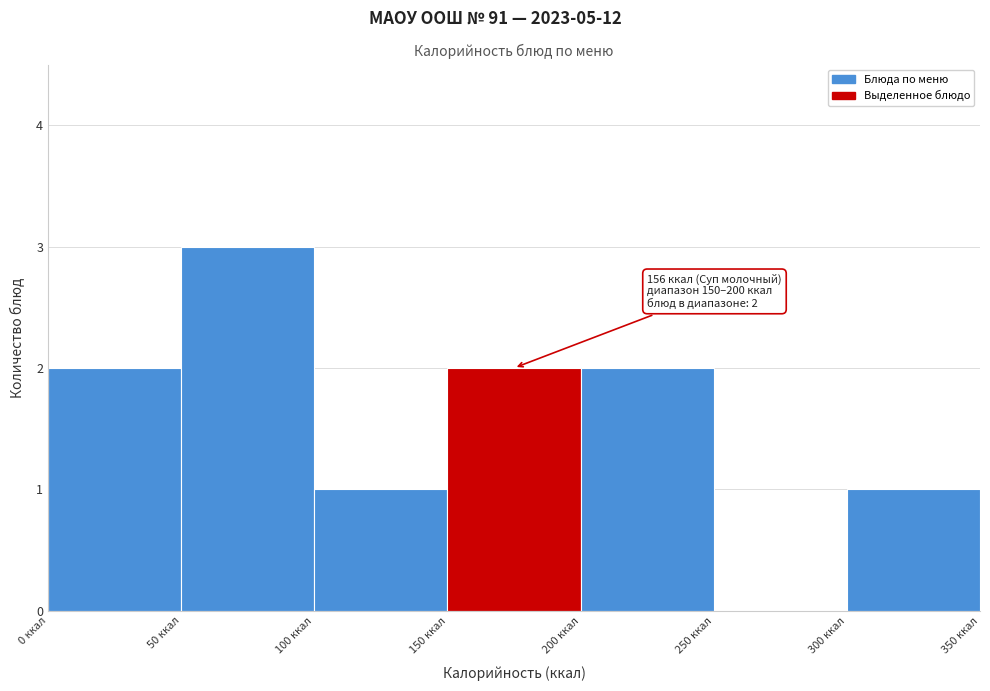

Over which range of the x-axis is the bar tallest?

50 to 100